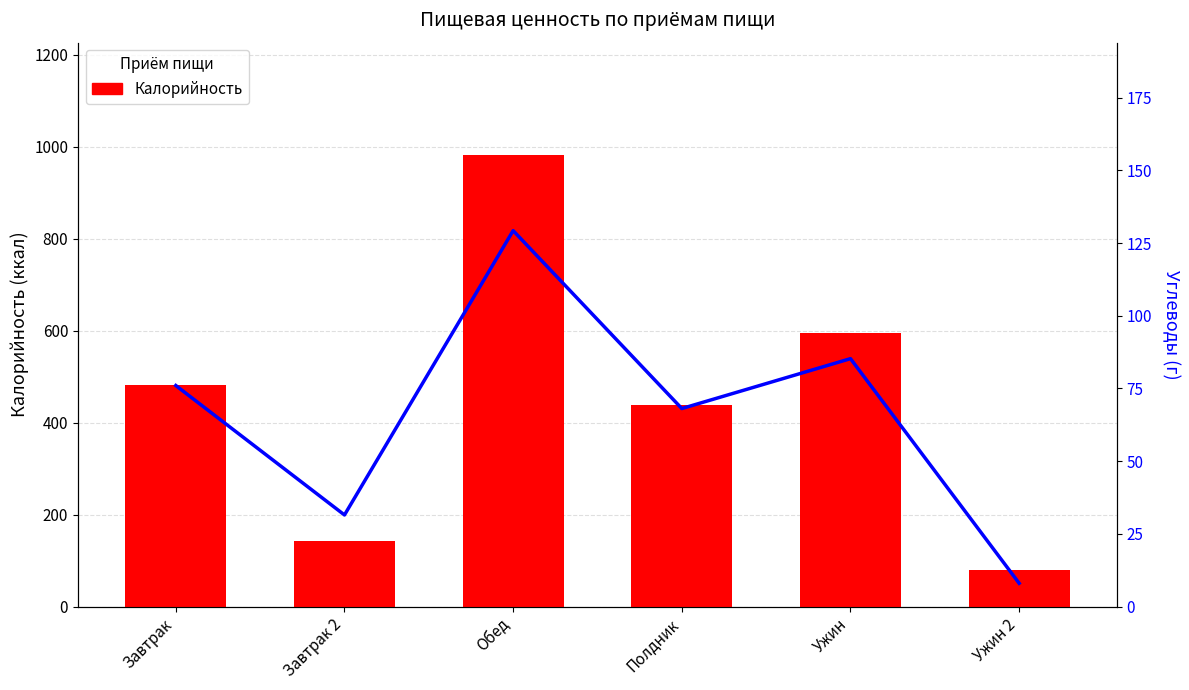

How many values in the Углеводы series are below 76?

3